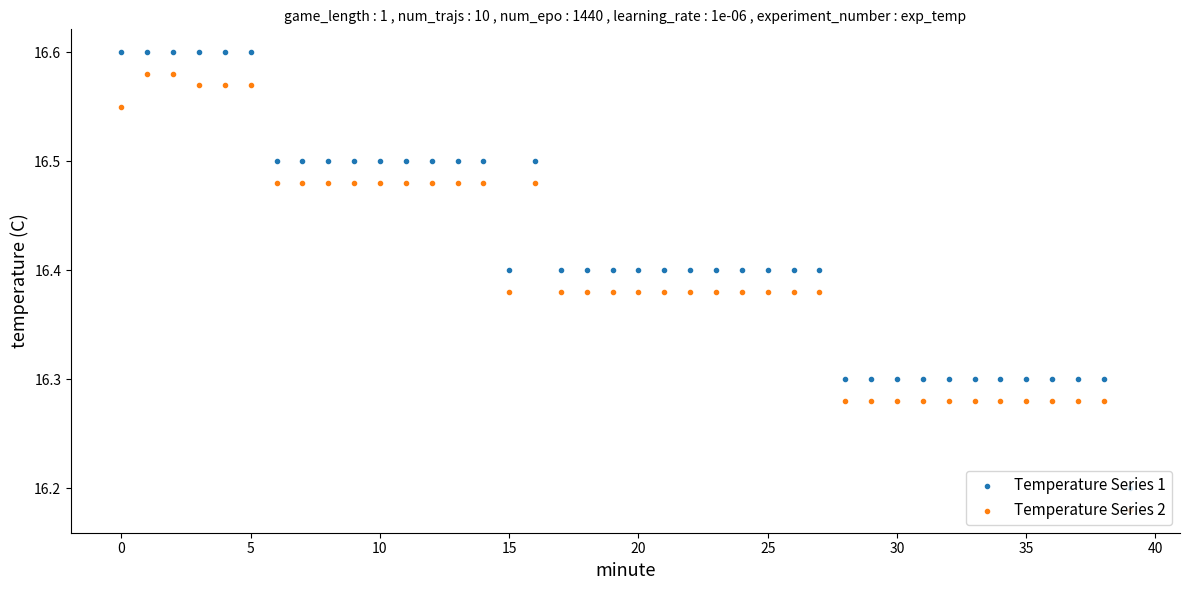

Which series has the largest Y range (max minus min)?

Temperature Series 1